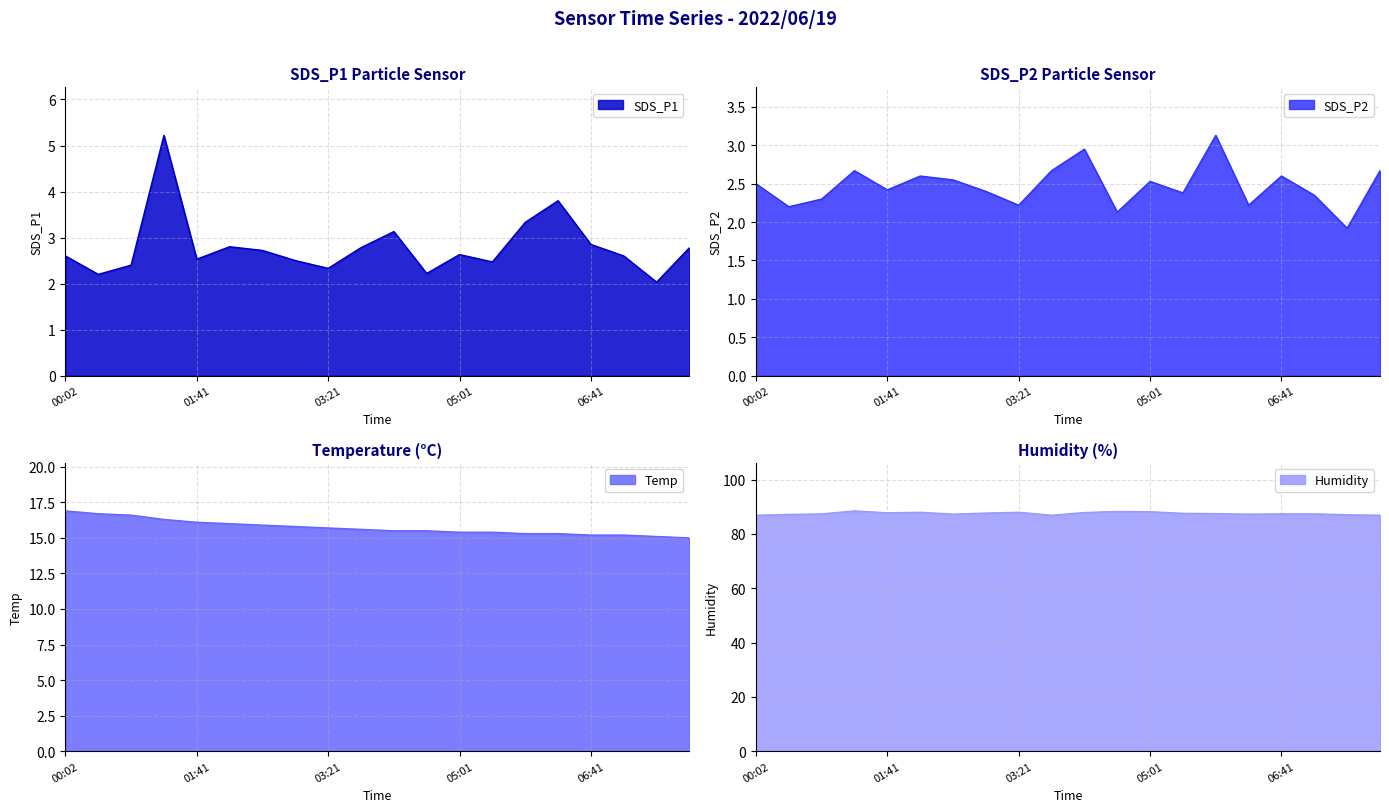

Between 03:21 and 05:51, which series saw the biggest shift?

SDS_P1